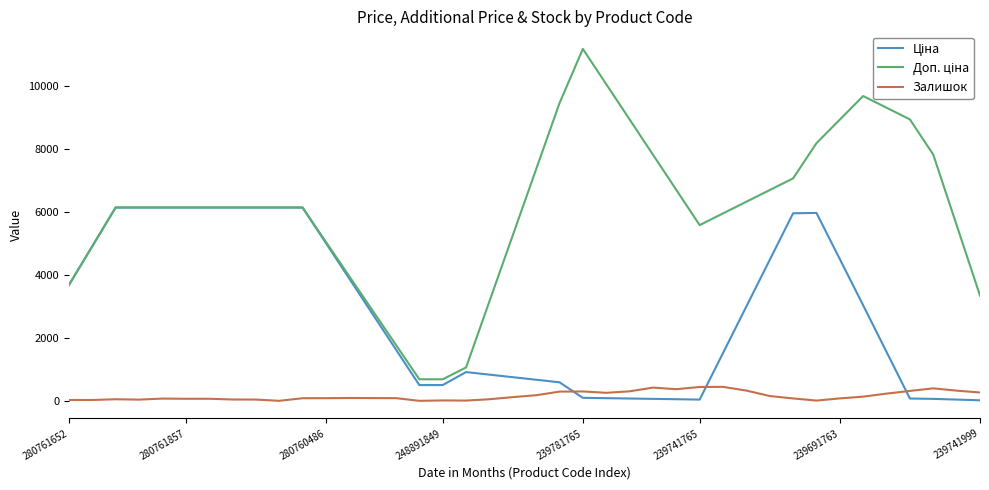

What is the highest value of the Залишок series?

458.4